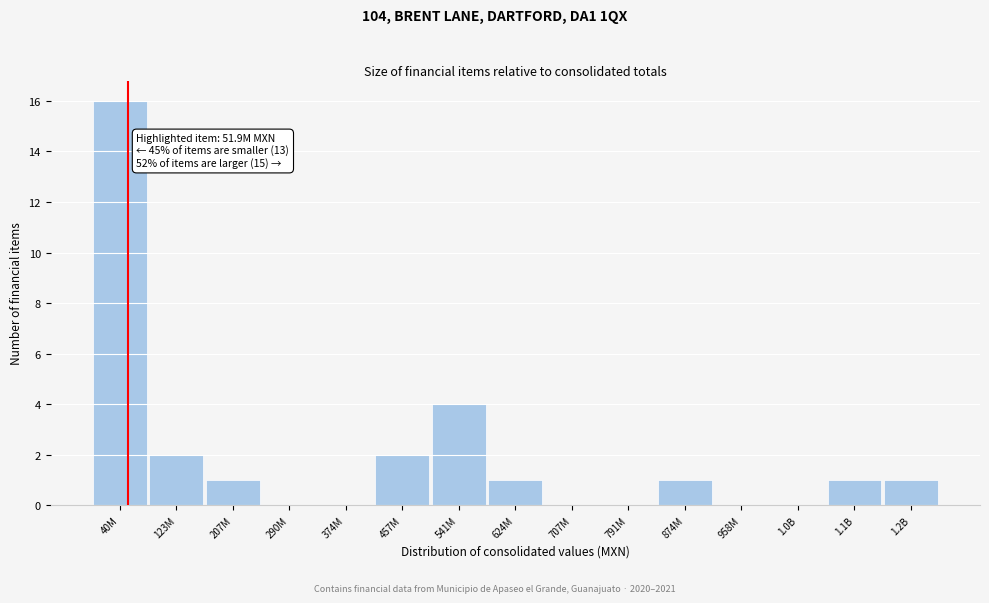

Reading left to right, transcribe all the data shown in this chart.

40M=16	123M=2	207M=1	290M=0	374M=0	457M=2	541M=4	624M=1	707M=0	791M=0	874M=1	958M=0	1.0B=0	1.1B=1	1.2B=1